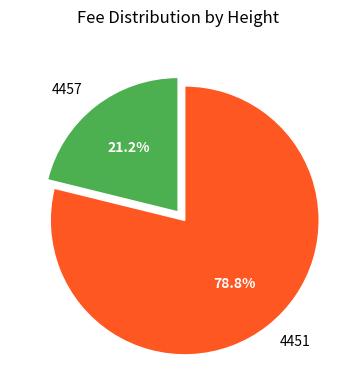

How much of the chart is everything except 4451?

21.2%